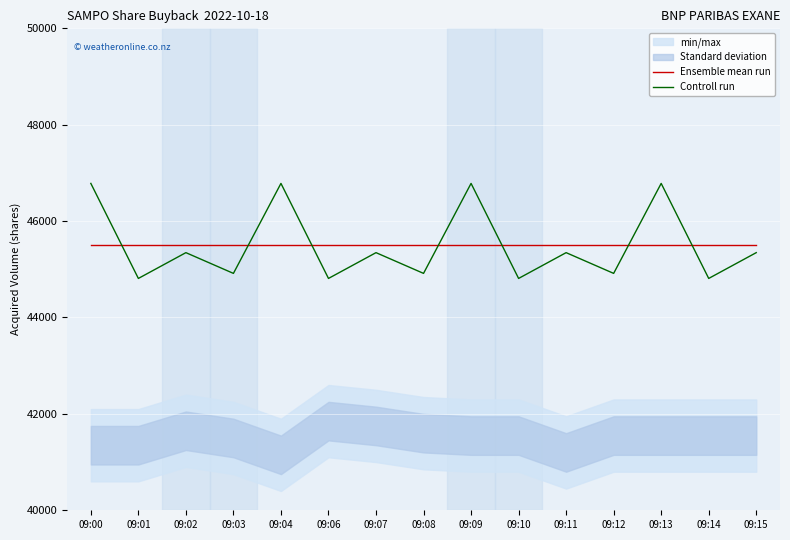

What is the greatest value displayed?

46782.3